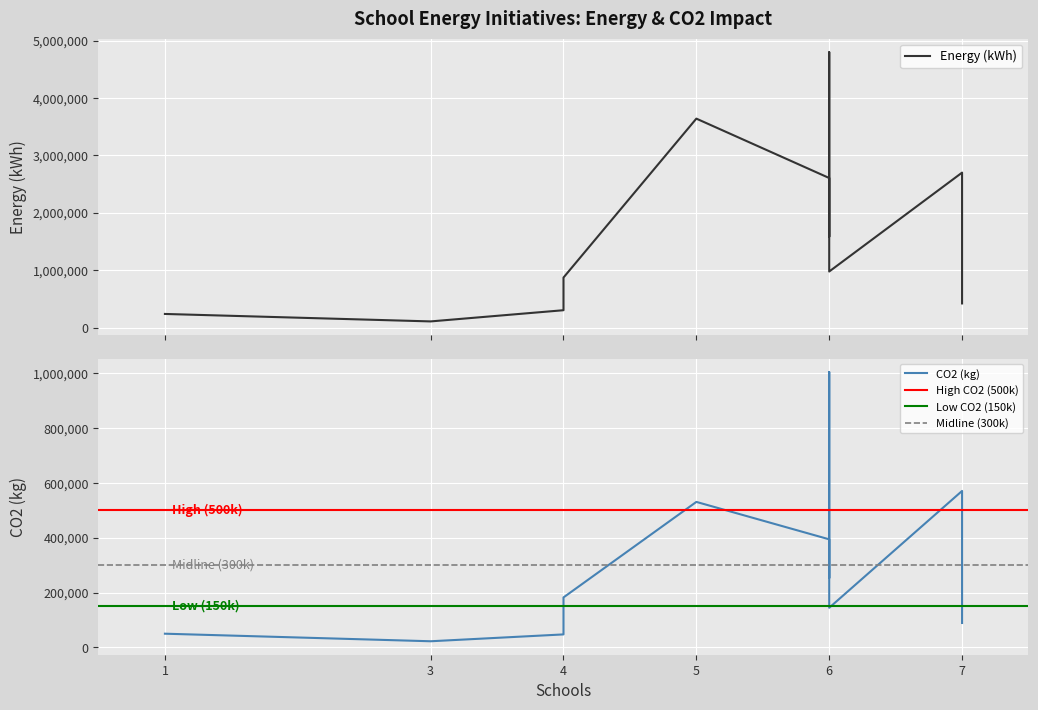

At how many categories does at least one series exceed 130775?

10